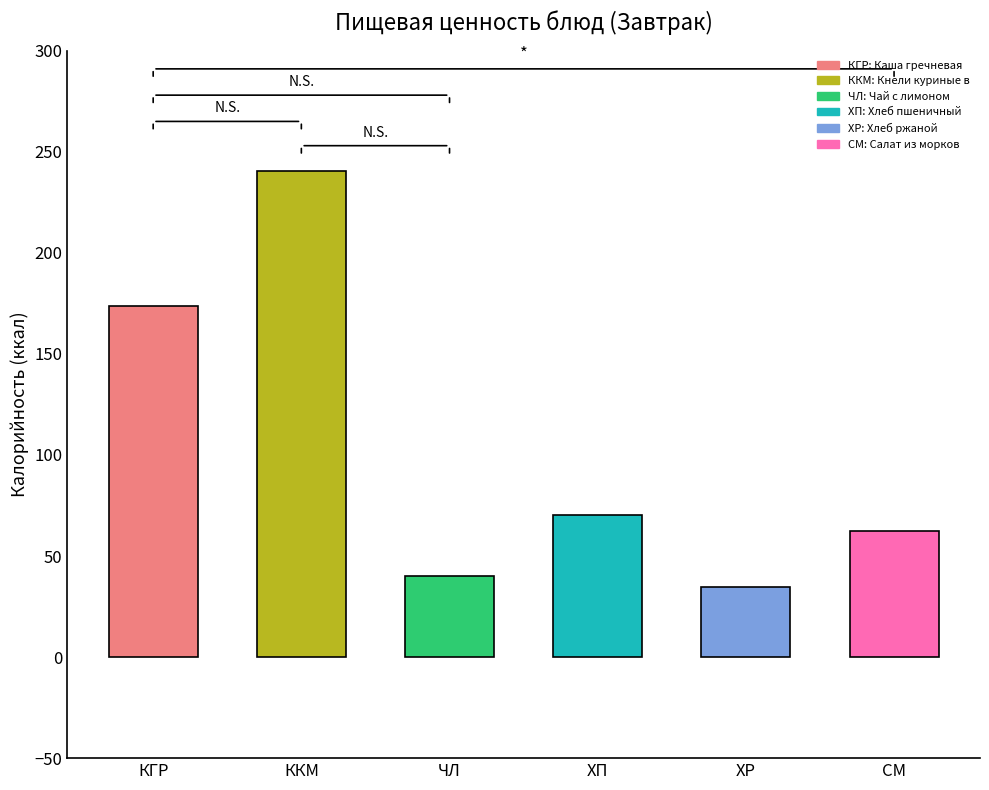

What is the value of the 6th bar from the left?

62.4